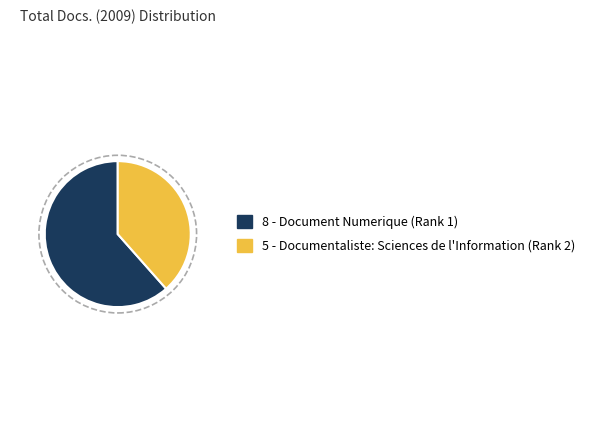

Is there any slice that represents more than half of the pie?

Yes